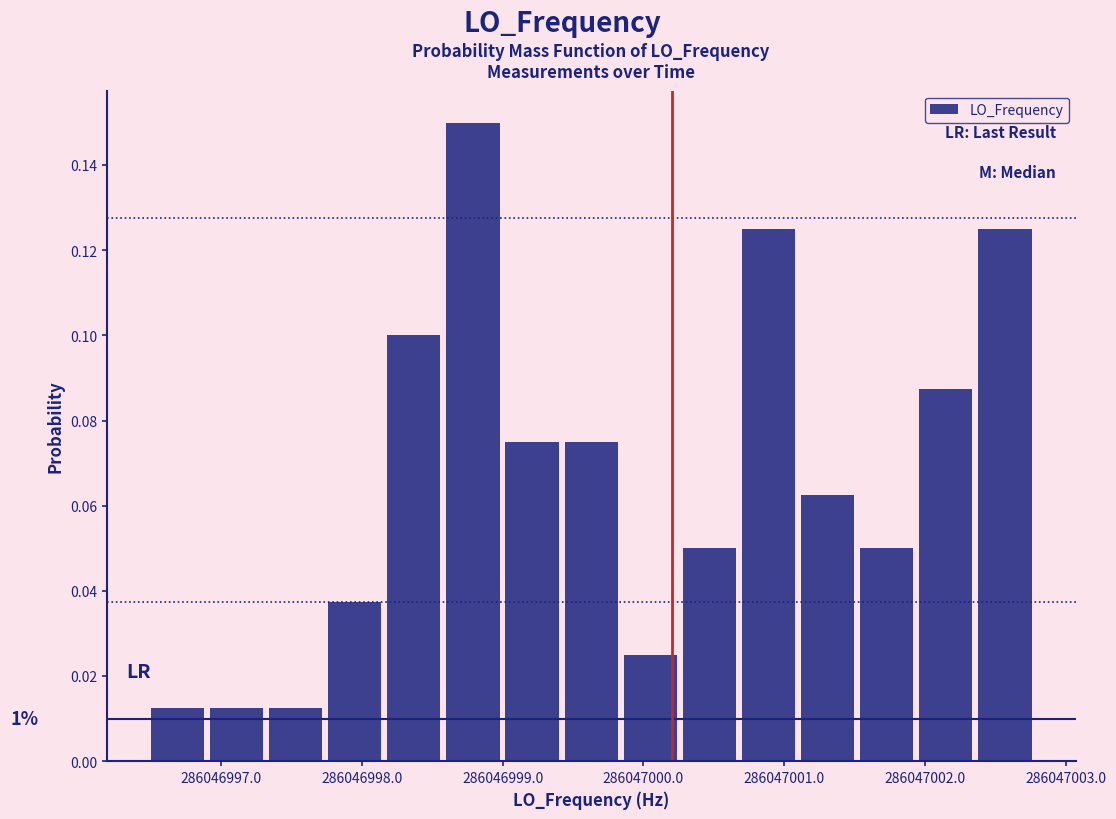

Over which range of the x-axis is the bar tallest?

286046998.6 to 286046999.0